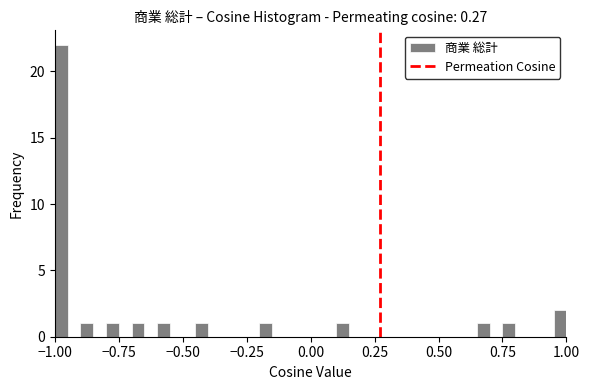

Around what value on the x-axis is the tallest bar? Give the approximate position of its centre, as read against the axis.

-0.95